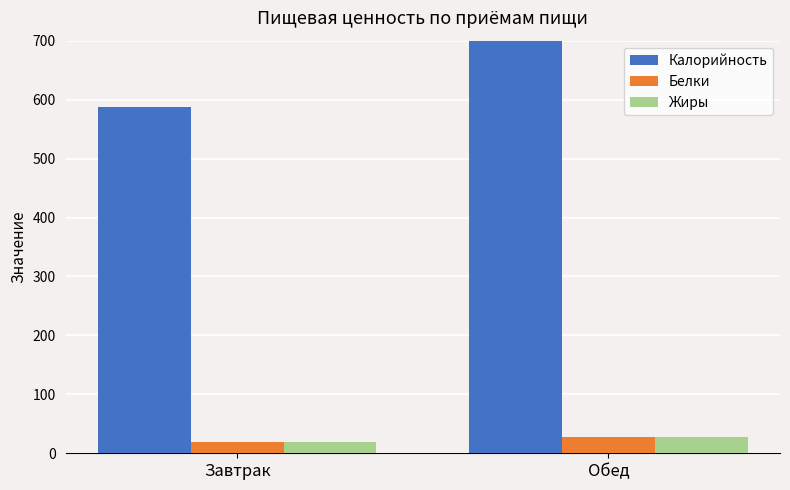

Is it true that Белки equals 26.9 at Обед?

True